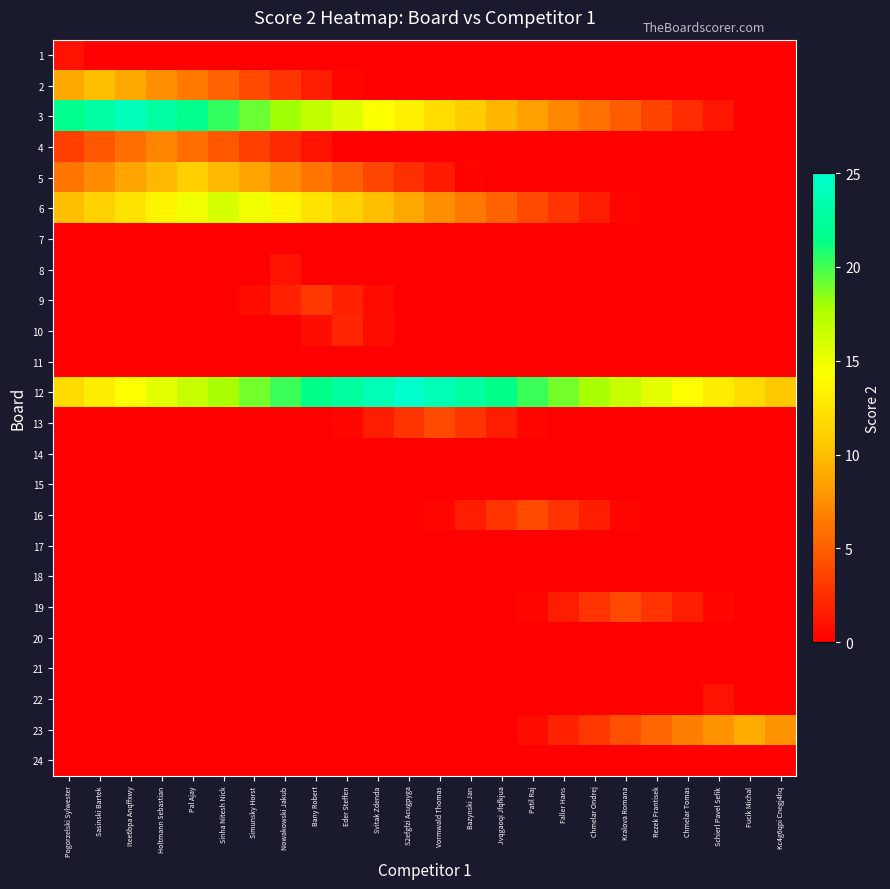

At which category does the chart reach its peak across all series?

S2efgfzi Acugpyga